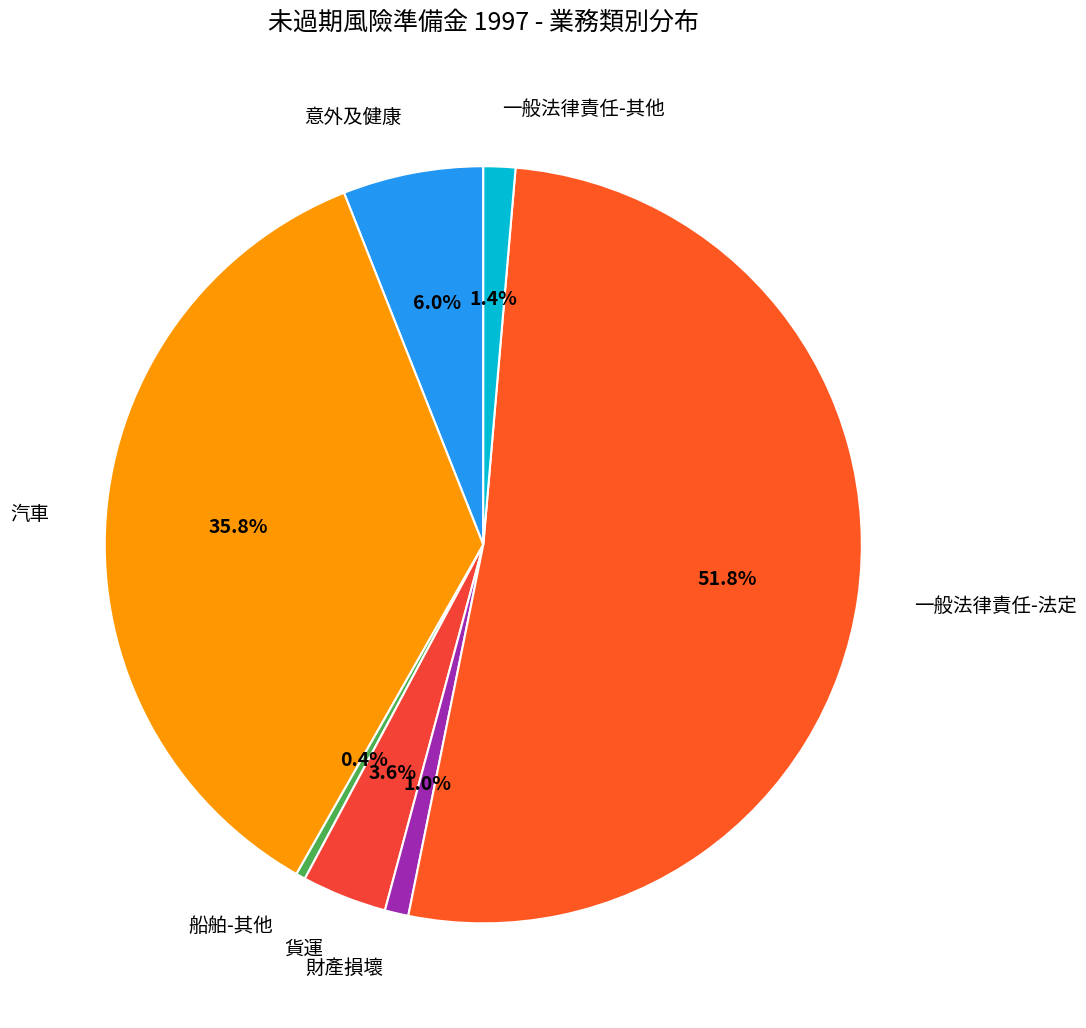

True or false: 財產損壞 accounts for 1% of the total.

True